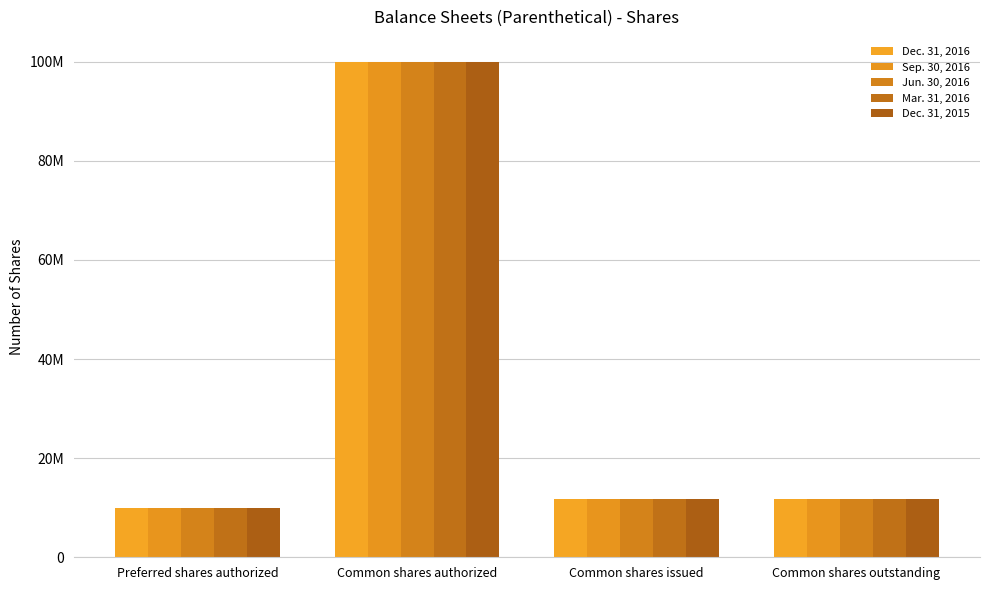

What is the difference between the maximum and second lowest values in the Mar. 31, 2016 series?

88336552